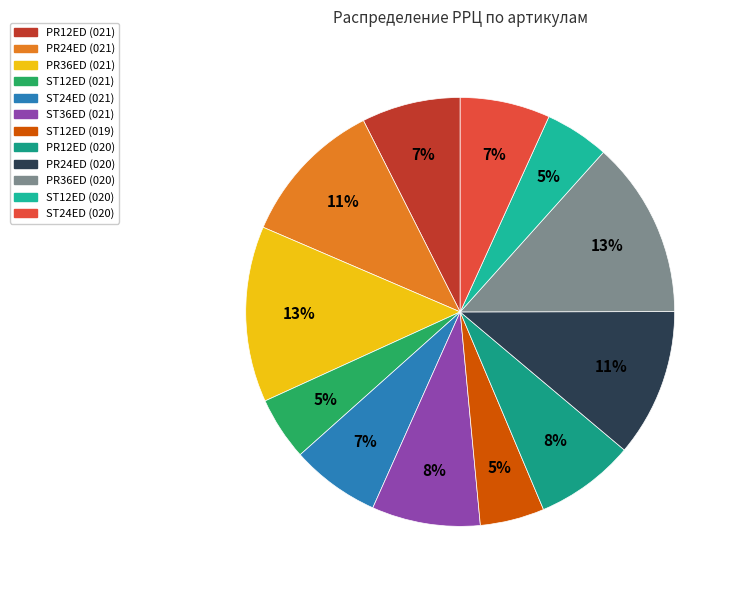

Count the number of slices in the pie.

12